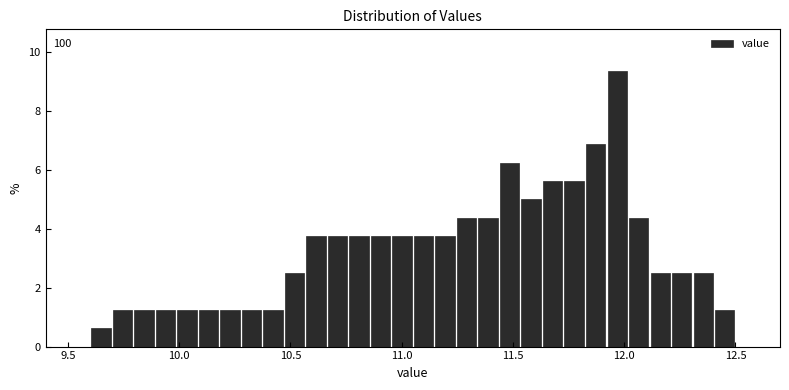

Read against the x-axis, roughly where is the centre of the tallest bar?

11.95